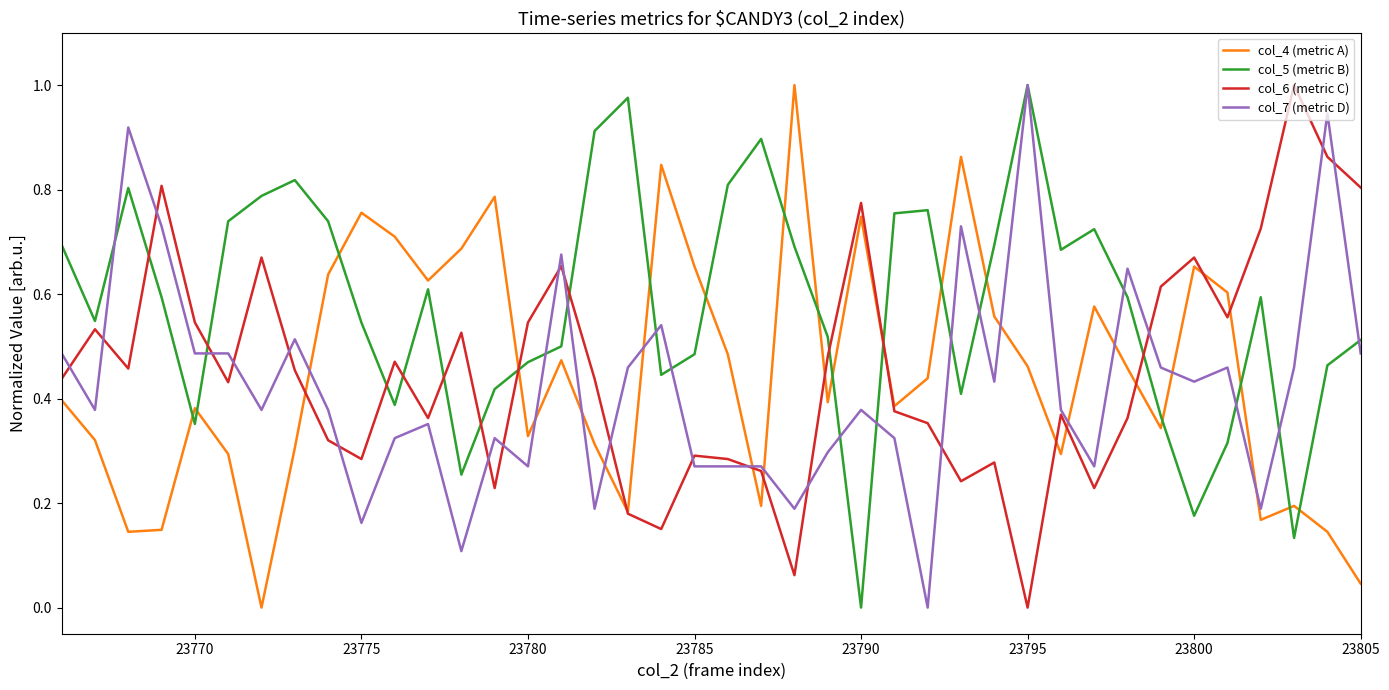

At how many categories does at least one series exceed 0?

40